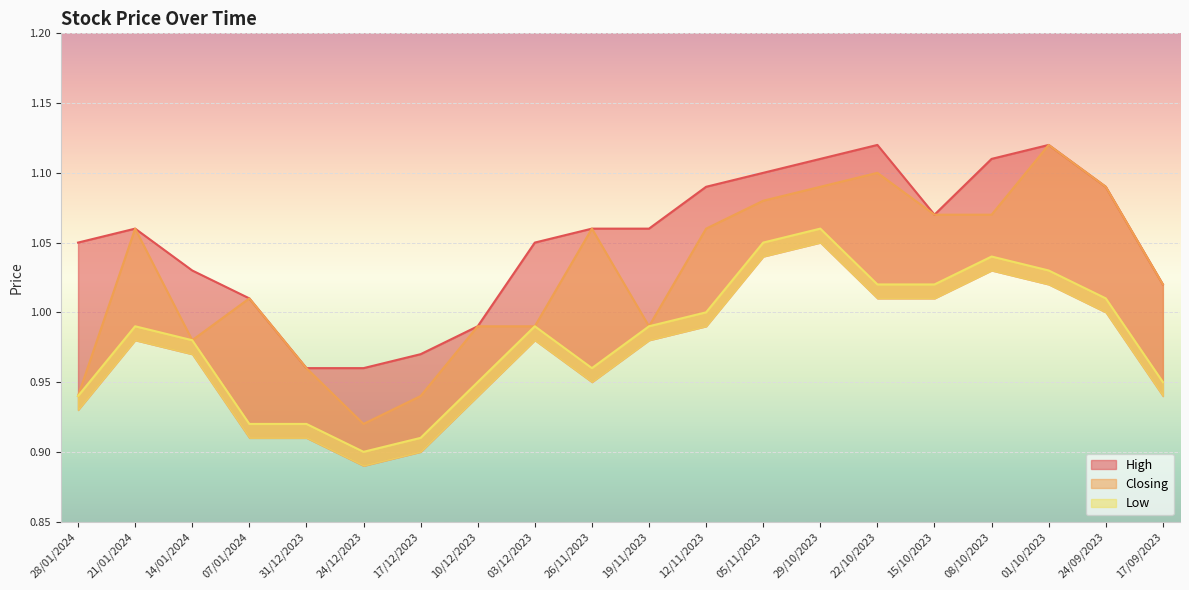

The High series shows 0.5 at 17/12/2023. True or false?

False